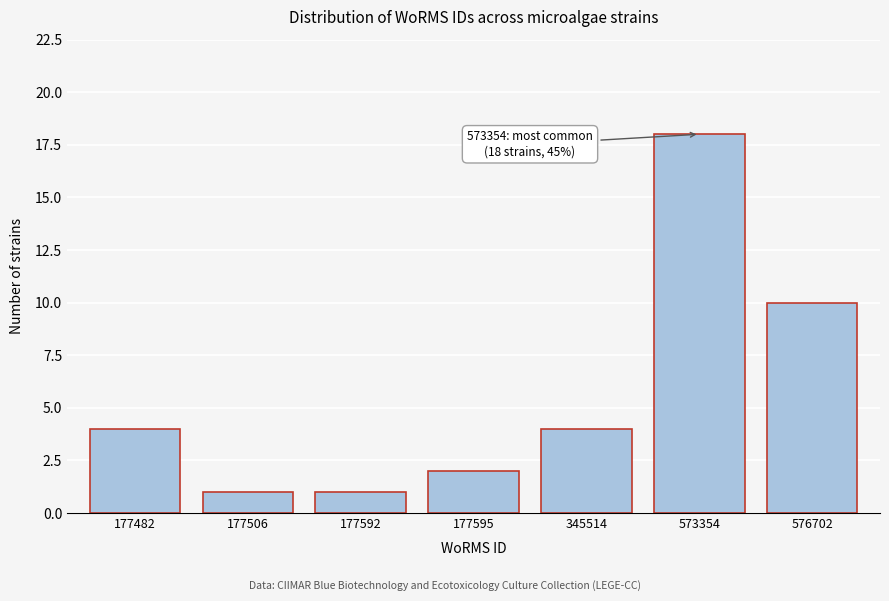

Reading left to right, transcribe all the data shown in this chart.

177482=4	177506=1	177592=1	177595=2	345514=4	573354=18	576702=10